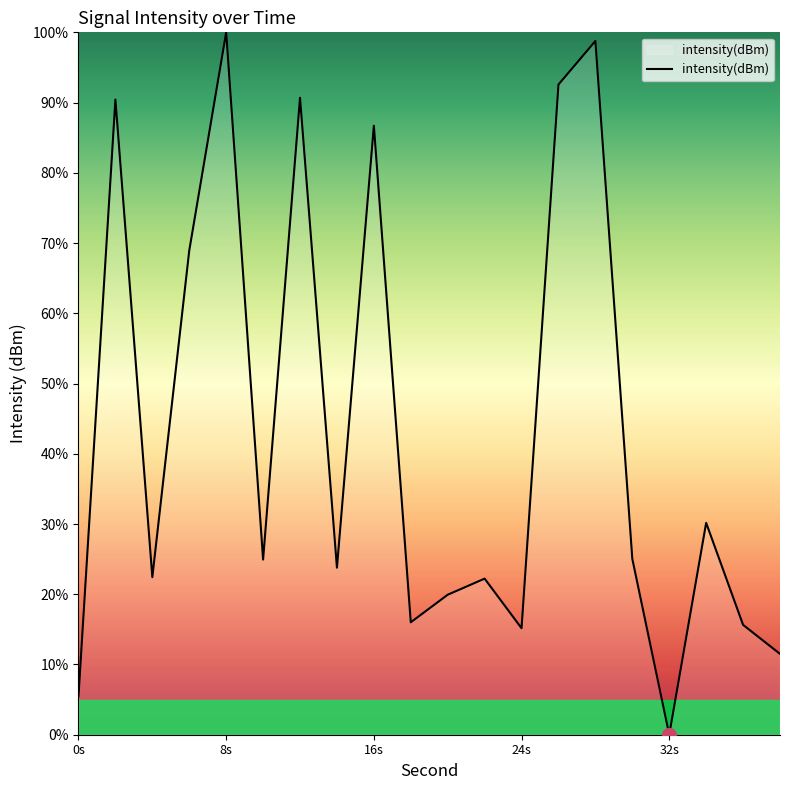

What is the greatest value displayed?

100.0